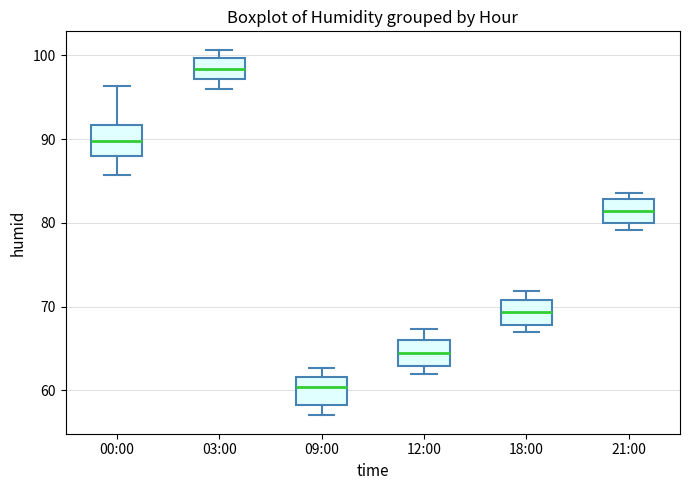

Where does the median line of the box for 00:00 sit on the y-axis? The values are not printed on the chart, so give them approximately, as read against the axis.

90